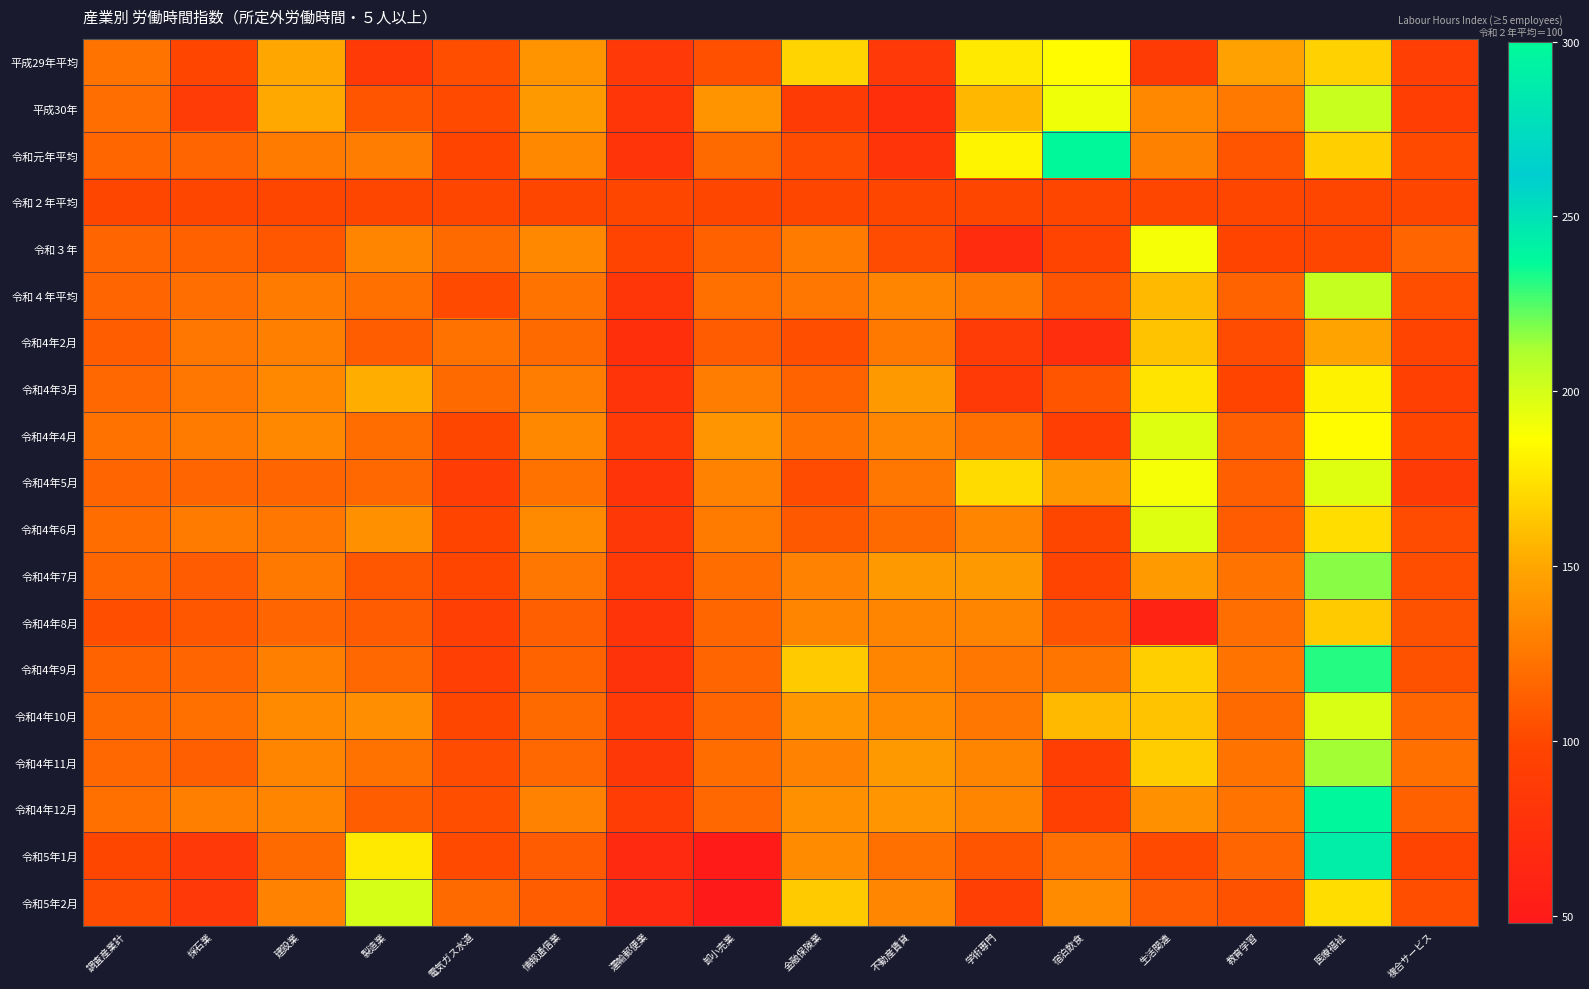

What is the total value across all series at 教育学習?

2180.1